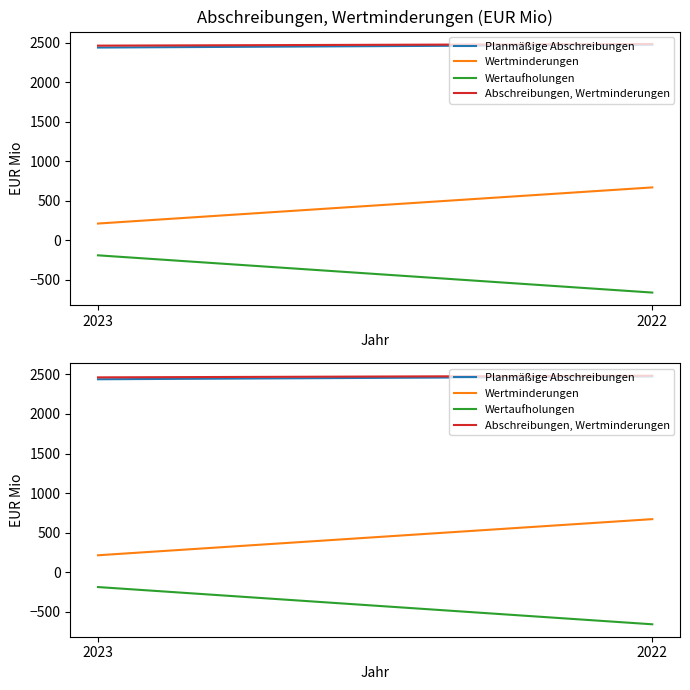

How many data points in Planmäßige Abschreibungen are less than 2474?

1